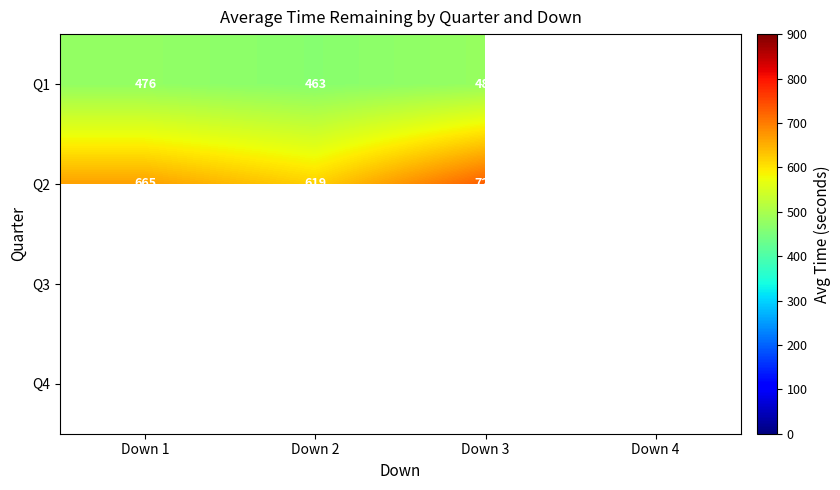

Is it true that Q2 equals 728 at Down 3?

True